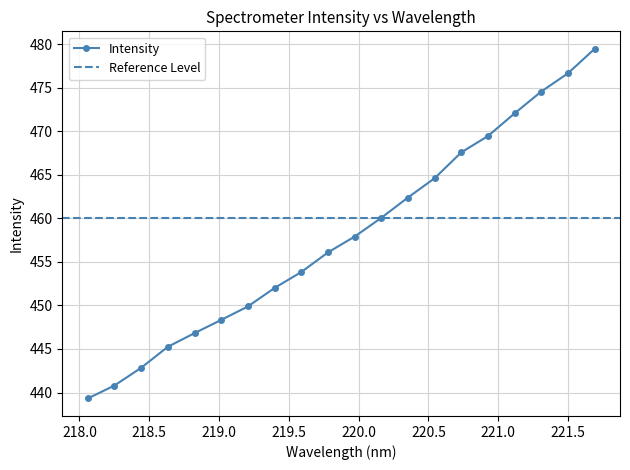

Which category has the lowest value across all series?

218.0596